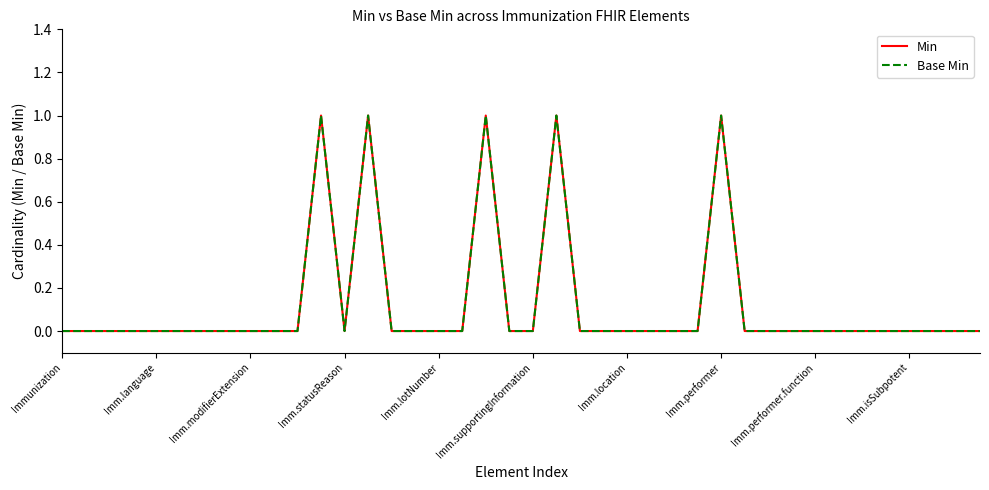

At how many categories does at least one series exceed 0?

5